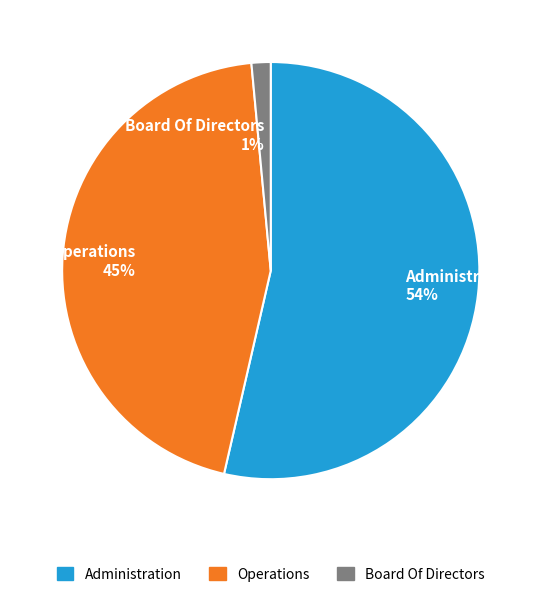

To the nearest percent, what is the combined percentage of Administration and Board Of Directors?

55%